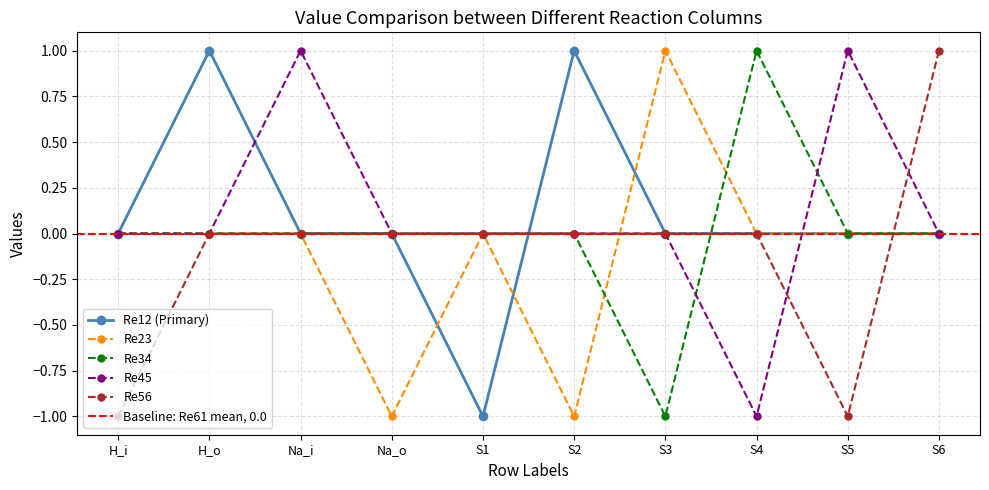

How many lines are shown in the chart?

5